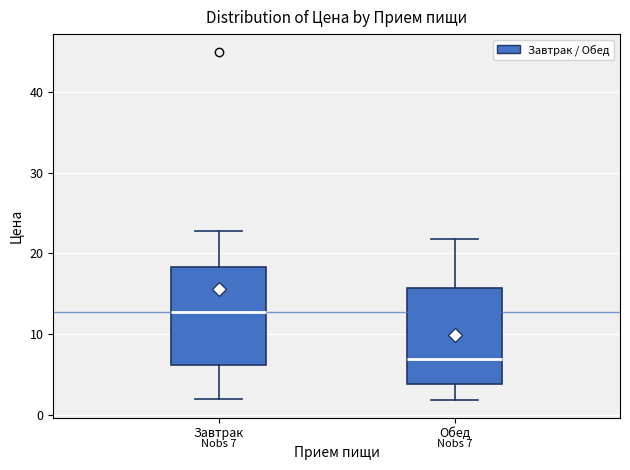

Which box's median line is the lowest?

Обед